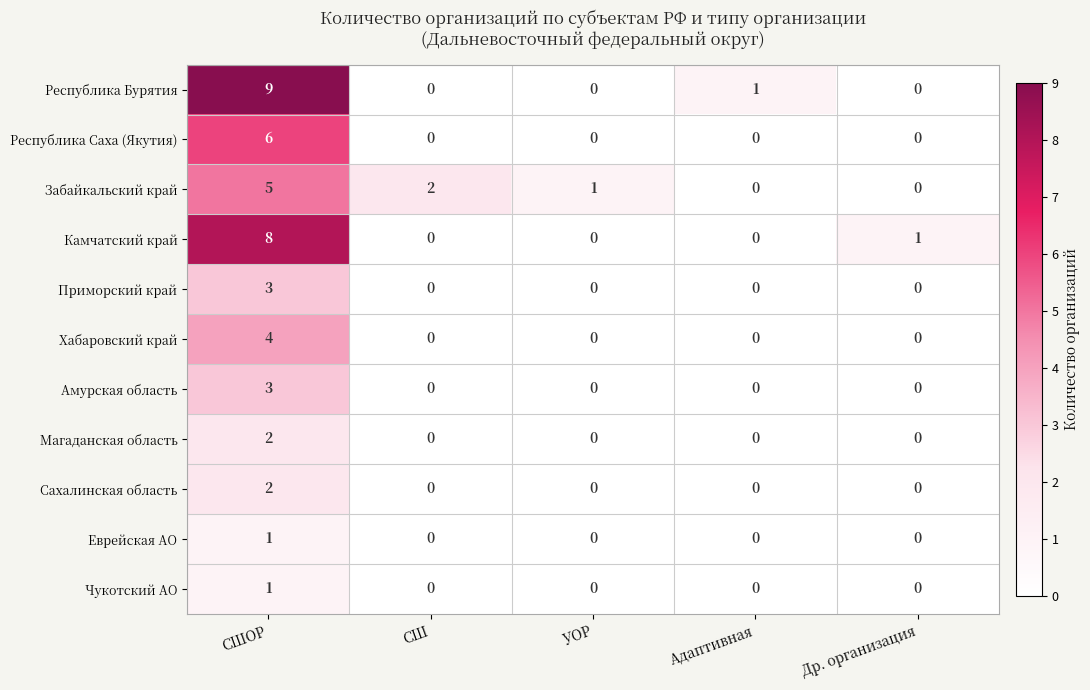

How many series are shown in this chart?

11